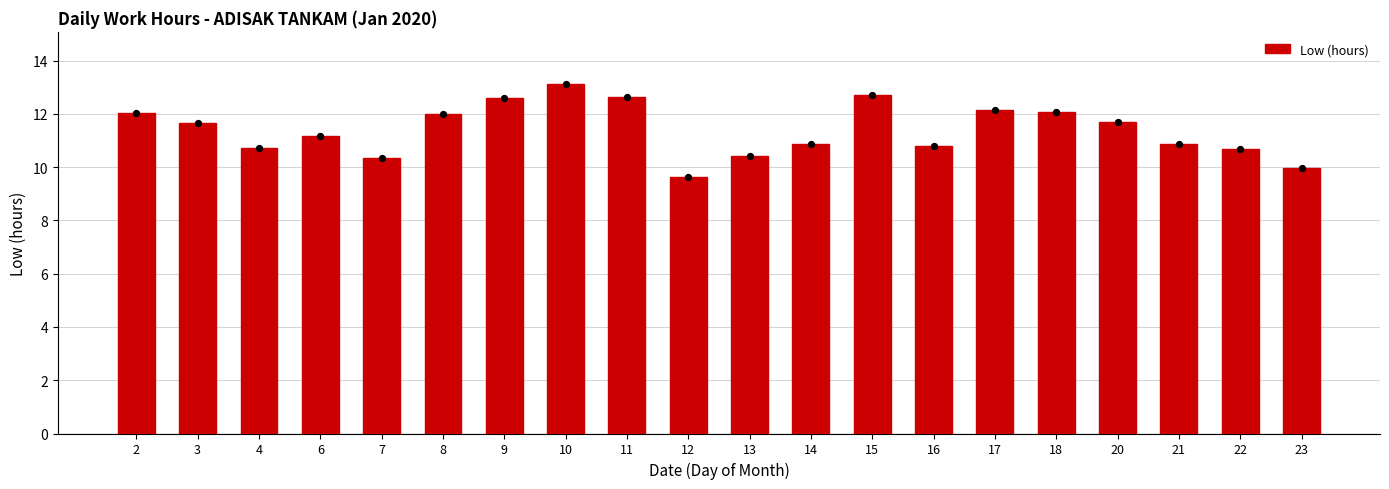

What is the change in value from 20 to 23?

-1.7